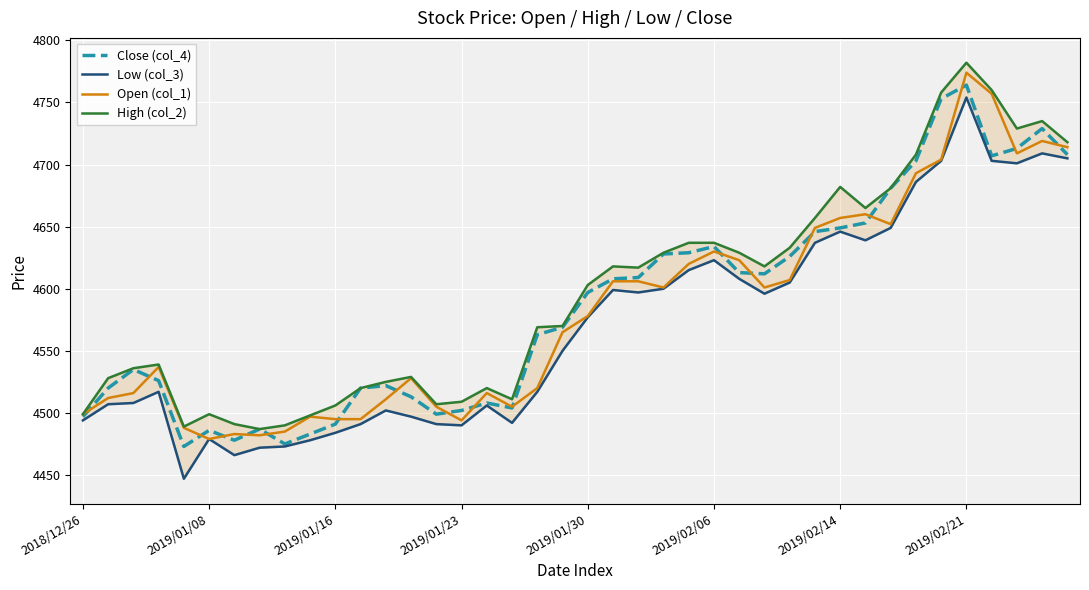

True or false: High (col_2) has more than 1 points higher than both neighbors.

True